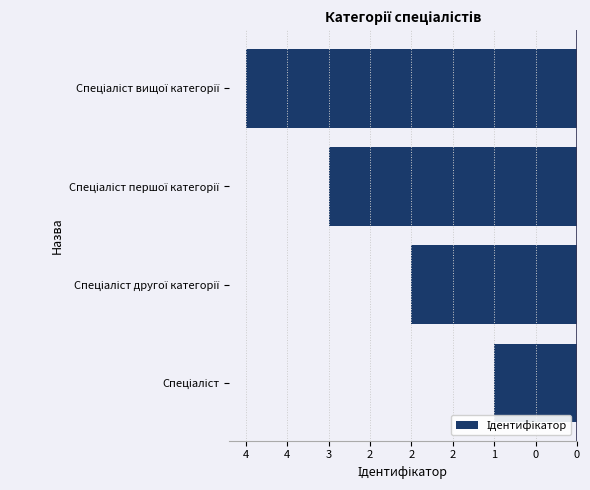

Are the bars horizontal?

Yes